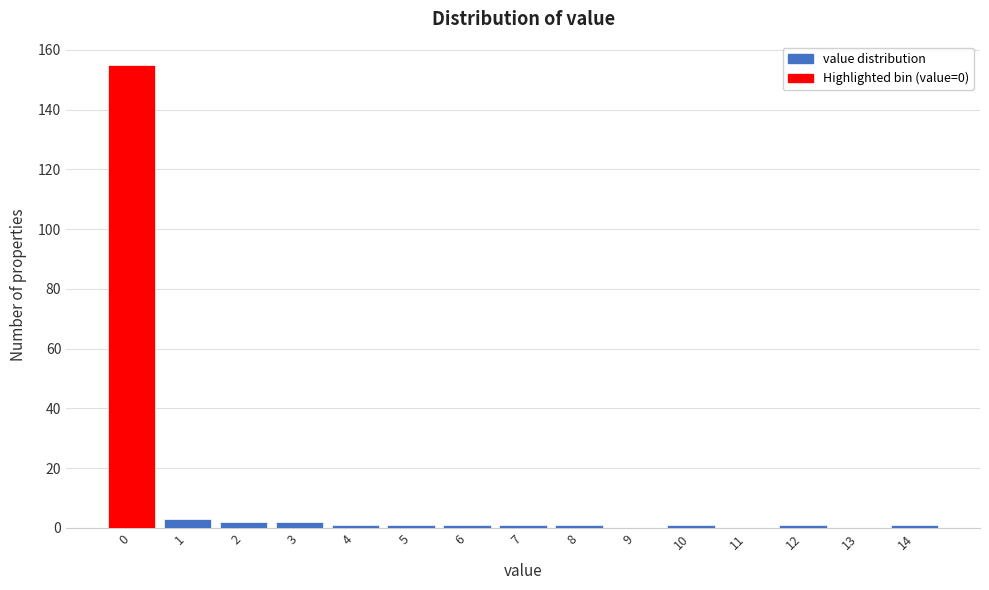

Reading left to right, what are all the values shown in this chart?

0=155	1=3	2=2	3=2	4=1	5=1	6=1	7=1	8=1	9=0	10=1	11=0	12=1	13=0	14=1